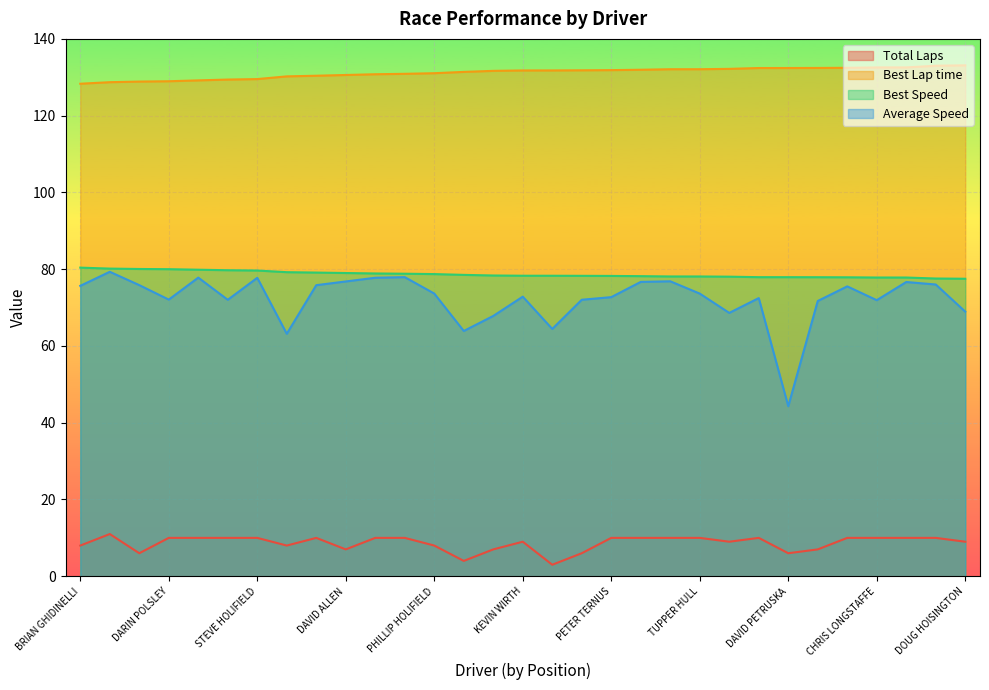

Reading left to right, list all the values displayed in this chart.

Total Laps: BRIAN GHIDINELLI=8.0	TOMMY OLIVIER=11.0	DOUG MAKISHIMA=6.0	DARIN POLSLEY=10.0	DANIEL MAIRANI=10.0	JUAN PINEDA=10.0	STEVE HOLIFIELD=10.0	MATT ROSE=8.0	JOE KALINOWSKI=10.0	DAVID ALLEN=7.0	KIM D HENRIKSEN=10.0	LAURA THOMAS=10.0	PHILLIP HOLIFIELD=8.0	NICK BUCHANAN=4.0	KYLE GAYMAN=7.0	KEVIN WIRTH=9.0	PAUL MITALAS=3.0	MICHAEL NIEMANN=6.0	PETER TERNUS=10.0	AL ANGULO=10.0	DION JOHNSON=10.0	TUPPER HULL=10.0	APRIL HALLIDAY=9.0	JOHN DIRKSON=10.0	DAVID PETRUSKA=6.0	DAVID ANDERSON=7.0	GREG CICATELLI=10.0	CHRIS LONGSTAFFE=10.0	JON S DAVIES=10.0	FRED PETERSON=10.0	DOUG HOISINGTON=9.0
Best Lap time: BRIAN GHIDINELLI=128.3	TOMMY OLIVIER=128.7	DOUG MAKISHIMA=128.9	DARIN POLSLEY=129.0	DANIEL MAIRANI=129.2	JUAN PINEDA=129.4	STEVE HOLIFIELD=129.5	MATT ROSE=130.2	JOE KALINOWSKI=130.4	DAVID ALLEN=130.6	KIM D HENRIKSEN=130.8	LAURA THOMAS=130.9	PHILLIP HOLIFIELD=131.1	NICK BUCHANAN=131.4	KYLE GAYMAN=131.7	KEVIN WIRTH=131.8	PAUL MITALAS=131.8	MICHAEL NIEMANN=131.8	PETER TERNUS=131.9	AL ANGULO=132.0	DION JOHNSON=132.1	TUPPER HULL=132.1	APRIL HALLIDAY=132.2	JOHN DIRKSON=132.4	DAVID PETRUSKA=132.4	DAVID ANDERSON=132.4	GREG CICATELLI=132.5	CHRIS LONGSTAFFE=132.6	JON S DAVIES=132.6	FRED PETERSON=133.0	DOUG HOISINGTON=133.1
Best Speed: BRIAN GHIDINELLI=80.4	TOMMY OLIVIER=80.2	DOUG MAKISHIMA=80.1	DARIN POLSLEY=80.0	DANIEL MAIRANI=79.9	JUAN PINEDA=79.7	STEVE HOLIFIELD=79.7	MATT ROSE=79.2	JOE KALINOWSKI=79.1	DAVID ALLEN=79.0	KIM D HENRIKSEN=78.9	LAURA THOMAS=78.8	PHILLIP HOLIFIELD=78.7	NICK BUCHANAN=78.5	KYLE GAYMAN=78.4	KEVIN WIRTH=78.3	PAUL MITALAS=78.3	MICHAEL NIEMANN=78.3	PETER TERNUS=78.2	AL ANGULO=78.2	DION JOHNSON=78.1	TUPPER HULL=78.1	APRIL HALLIDAY=78.1	JOHN DIRKSON=77.9	DAVID PETRUSKA=77.9	DAVID ANDERSON=77.9	GREG CICATELLI=77.9	CHRIS LONGSTAFFE=77.8	JON S DAVIES=77.8	FRED PETERSON=77.6	DOUG HOISINGTON=77.5
Average Speed: BRIAN GHIDINELLI=75.7	TOMMY OLIVIER=79.3	DOUG MAKISHIMA=75.8	DARIN POLSLEY=72.1	DANIEL MAIRANI=77.8	JUAN PINEDA=72.0	STEVE HOLIFIELD=77.8	MATT ROSE=63.2	JOE KALINOWSKI=75.8	DAVID ALLEN=76.8	KIM D HENRIKSEN=77.8	LAURA THOMAS=77.9	PHILLIP HOLIFIELD=73.7	NICK BUCHANAN=63.9	KYLE GAYMAN=67.8	KEVIN WIRTH=72.8	PAUL MITALAS=64.4	MICHAEL NIEMANN=72.0	PETER TERNUS=72.7	AL ANGULO=76.7	DION JOHNSON=76.8	TUPPER HULL=73.6	APRIL HALLIDAY=68.6	JOHN DIRKSON=72.5	DAVID PETRUSKA=44.3	DAVID ANDERSON=71.7	GREG CICATELLI=75.5	CHRIS LONGSTAFFE=71.9	JON S DAVIES=76.7	FRED PETERSON=76.0	DOUG HOISINGTON=68.9